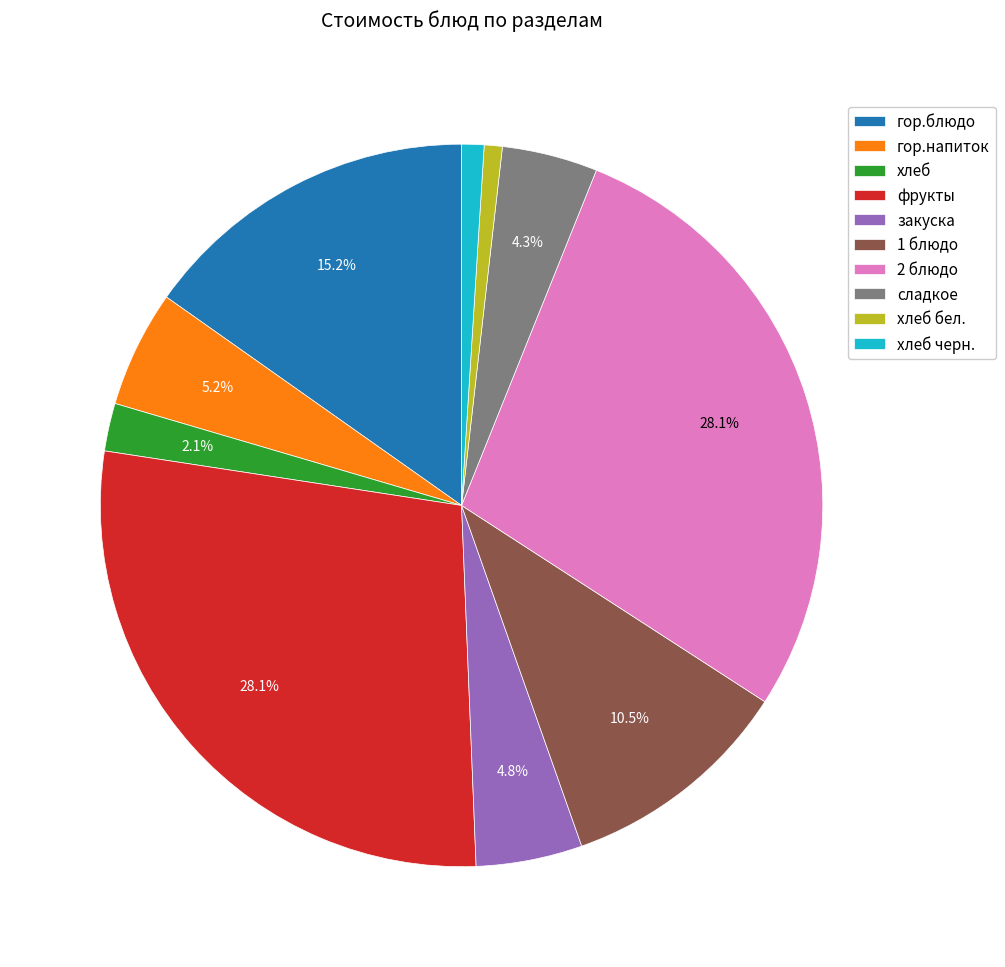

Is it true that хлеб черн. is 1% of the pie?

True